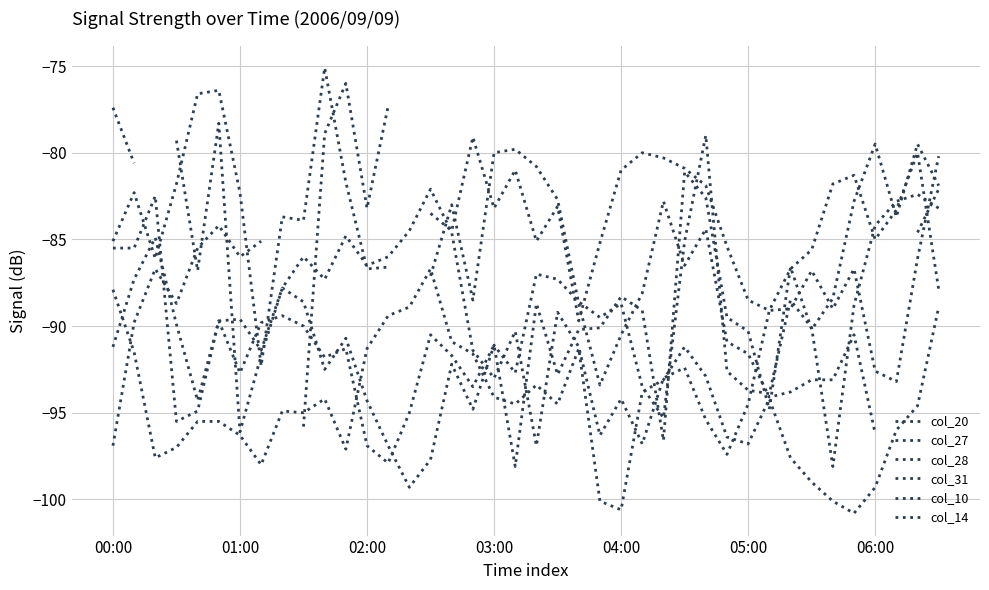

What is the label of the 12th point from the left?

11